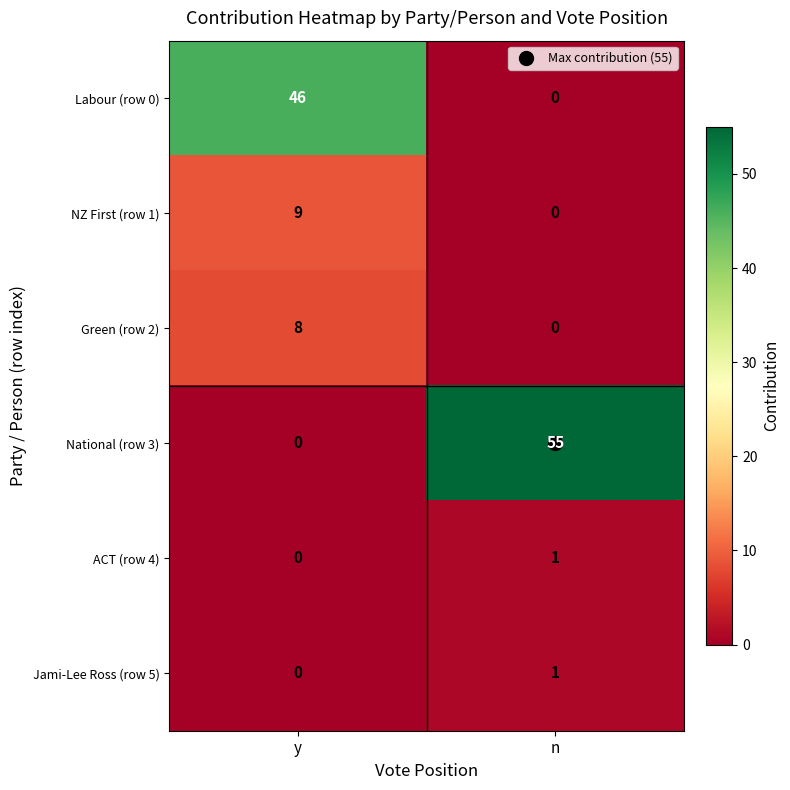

Which series changed the most between y and n?

National (row 3)